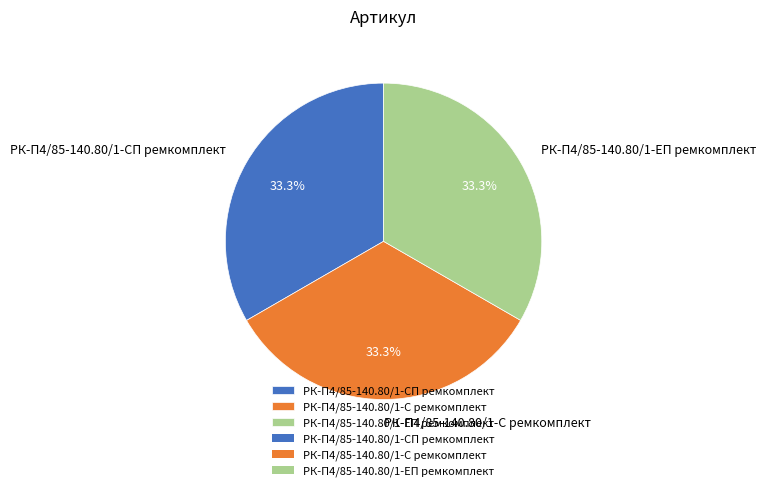

To the nearest percent, what portion does РК-П4/85-140.80/1-СП ремкомплект represent?

33%